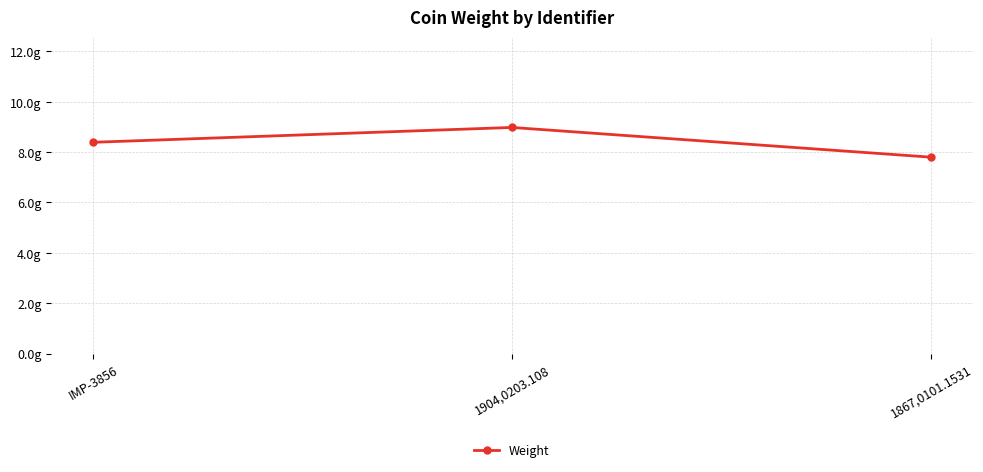

Does the chart have visible grid lines?

Yes